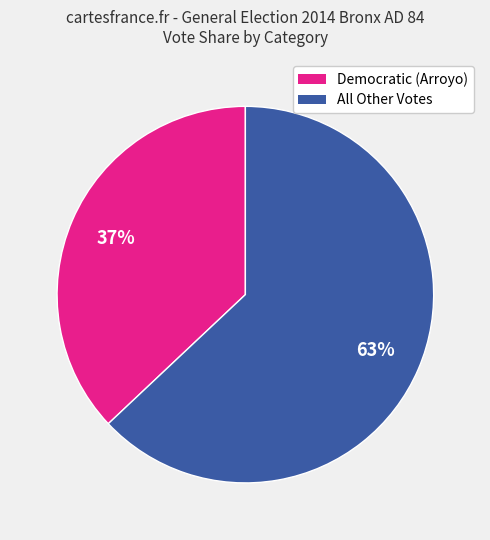

Is there a majority slice in this chart?

Yes